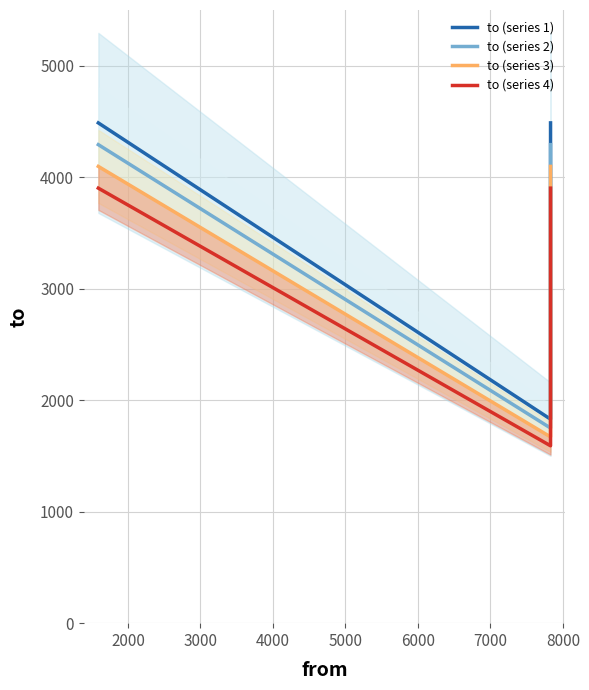

Reading left to right, list all the values displayed in this chart.

to (series 1): 4487.3	1829.6	4487.3
to (series 2): 4292.2	1750.1	4292.2
to (series 3): 4097.1	1670.6	4097.1
to (series 4): 3902.0	1591.0	3902.0